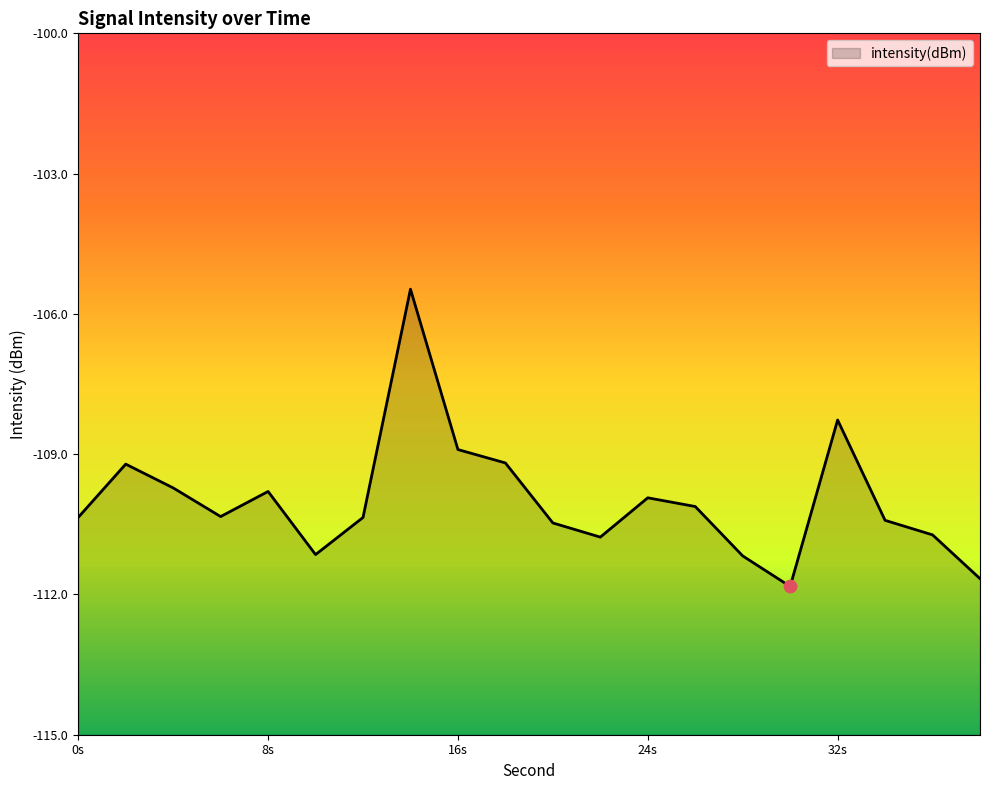

What is the change in value from 2 to 4?

-0.5